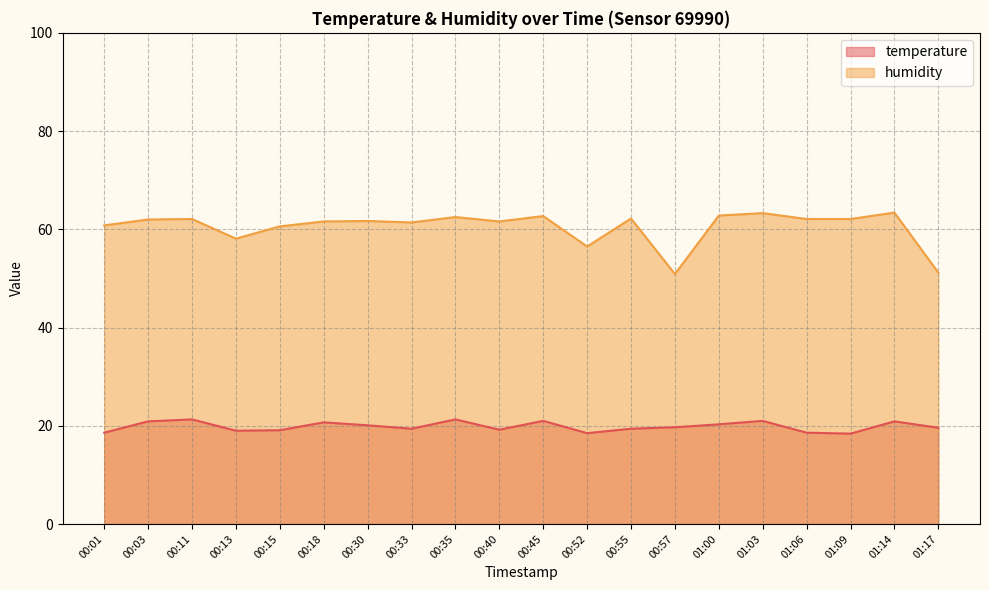

At which category does the chart reach its minimum across all series?

01:09